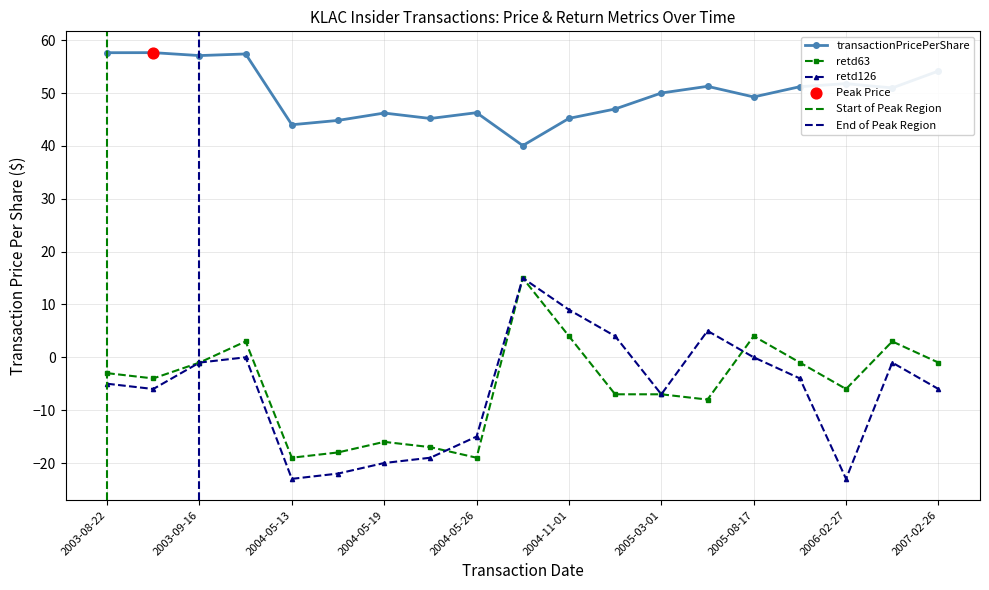

Which series has the widest spread of Y values?

retd126